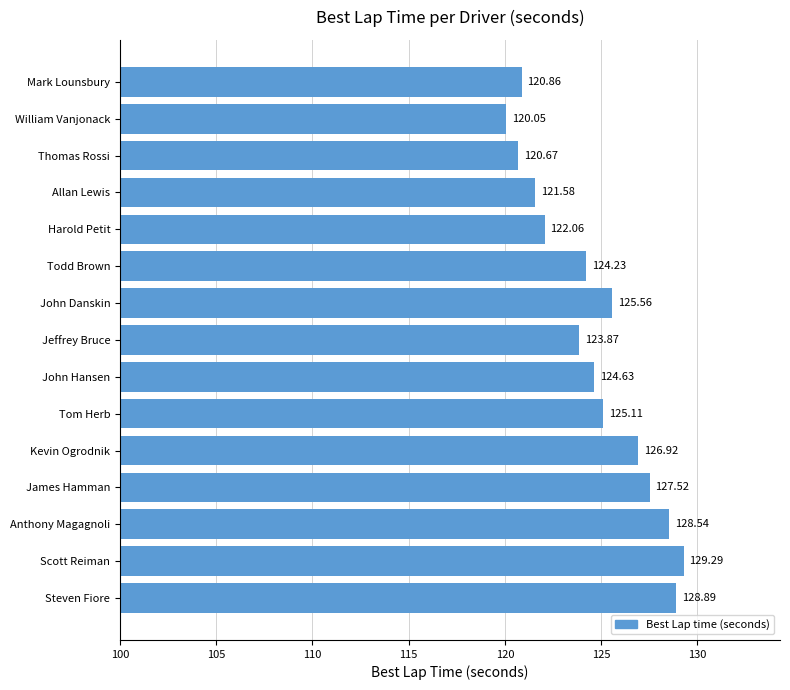

Which label corresponds to the largest value in the chart?

Scott Reiman